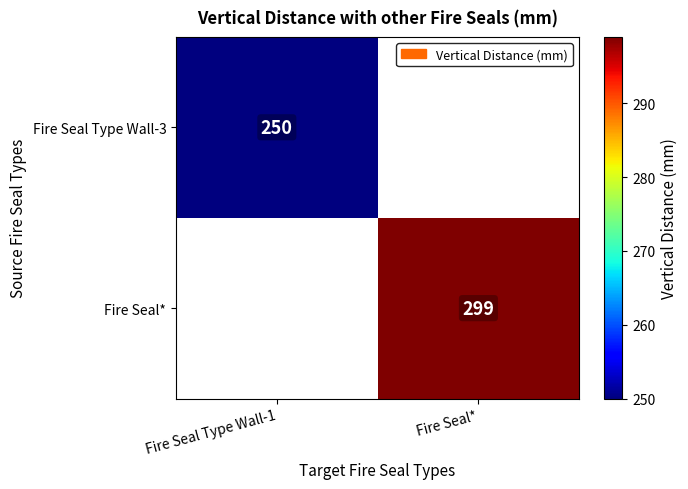

True or false: Fire Seal Type Wall-3 has a value of 332.5 at Fire Seal Type Wall-1.

False